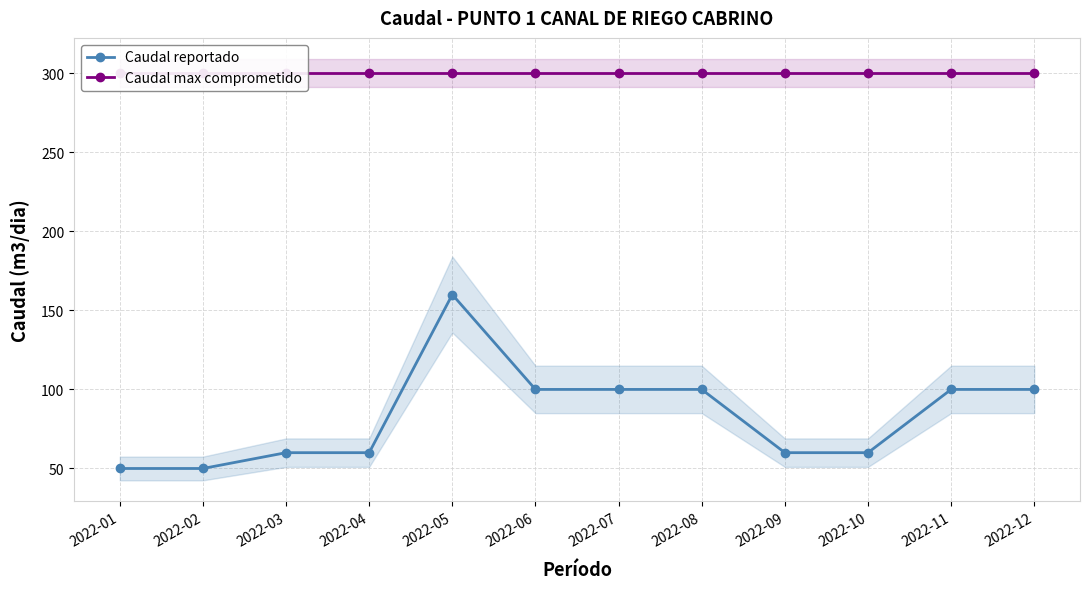

Where is Caudal reportado nearest to the value 105?

2022-06